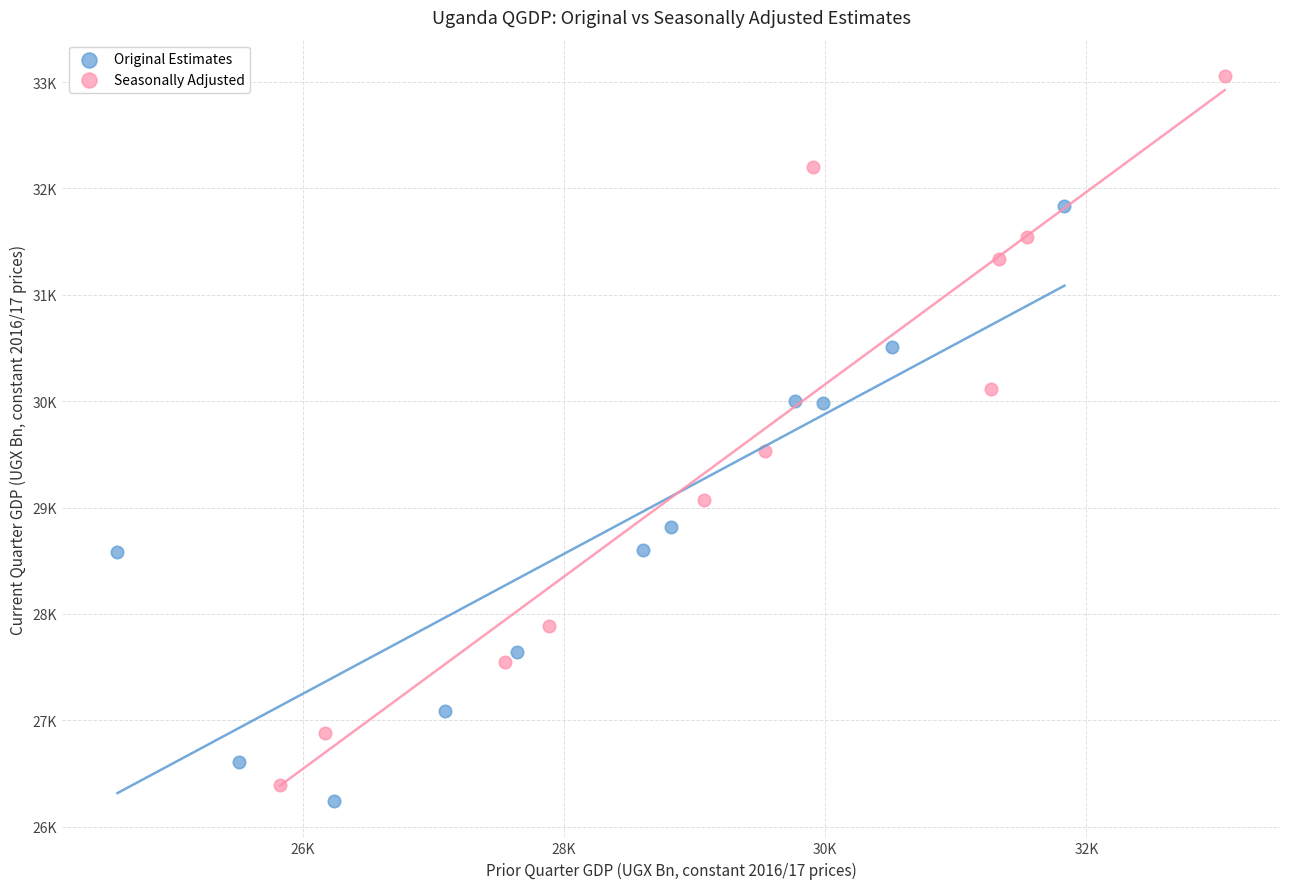

Which series has the widest spread of Y values?

Seasonally Adjusted